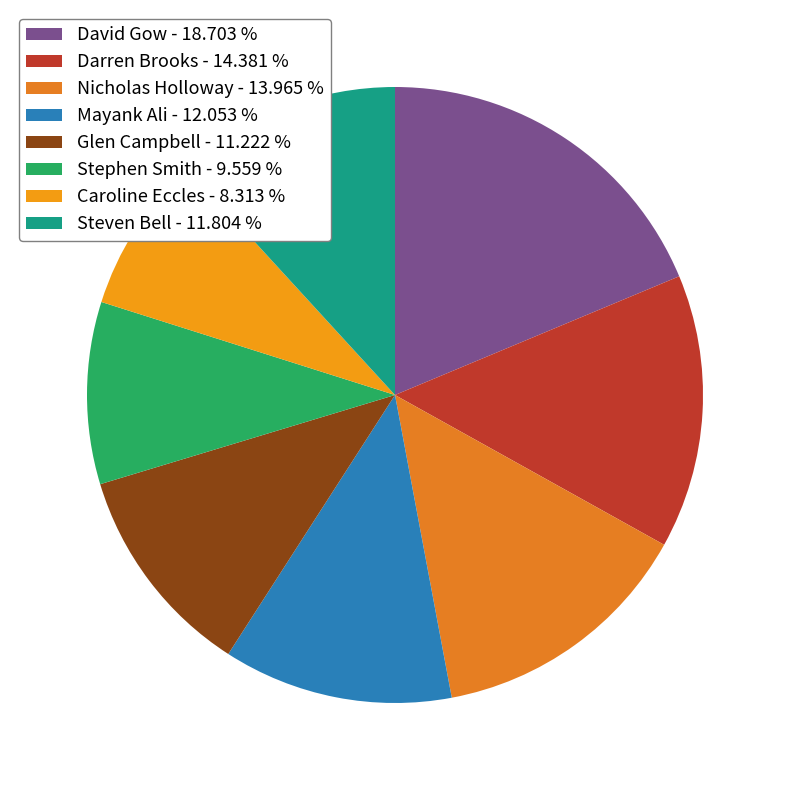

To the nearest percent, what percentage of the pie is Caroline Eccles?

8%